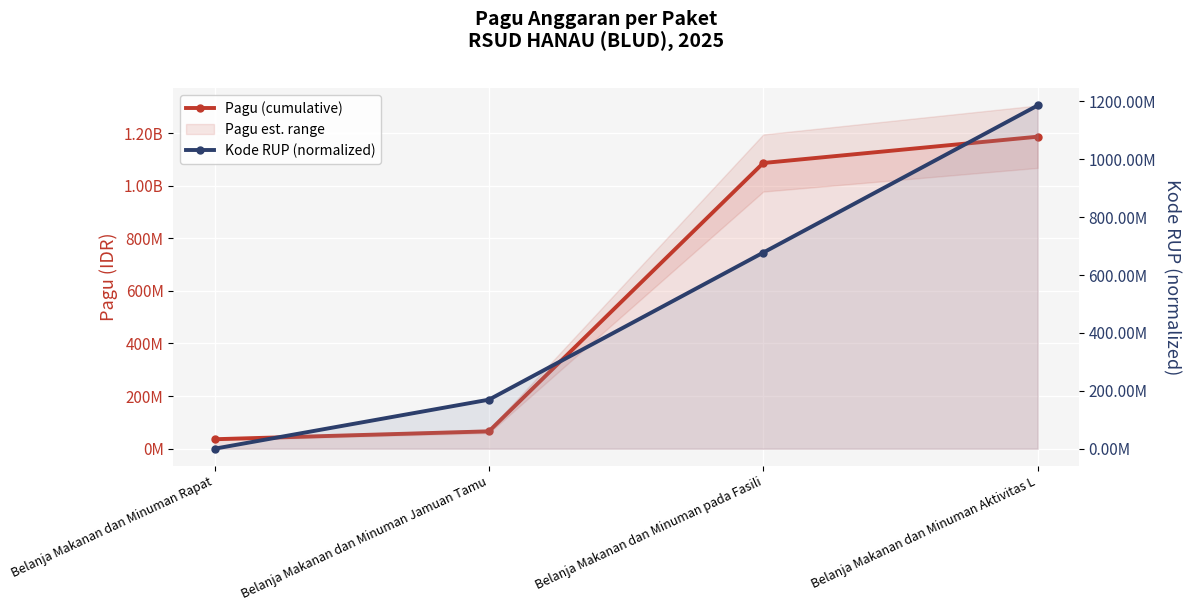

Which series has the largest total across all categories?

Pagu (cumulative)